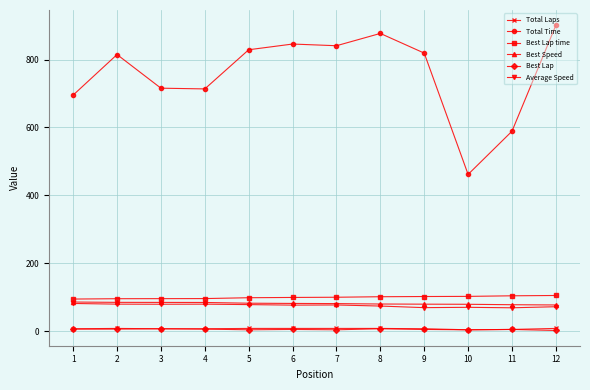

True or false: Best Lap and Total Time intersect in this chart.

False